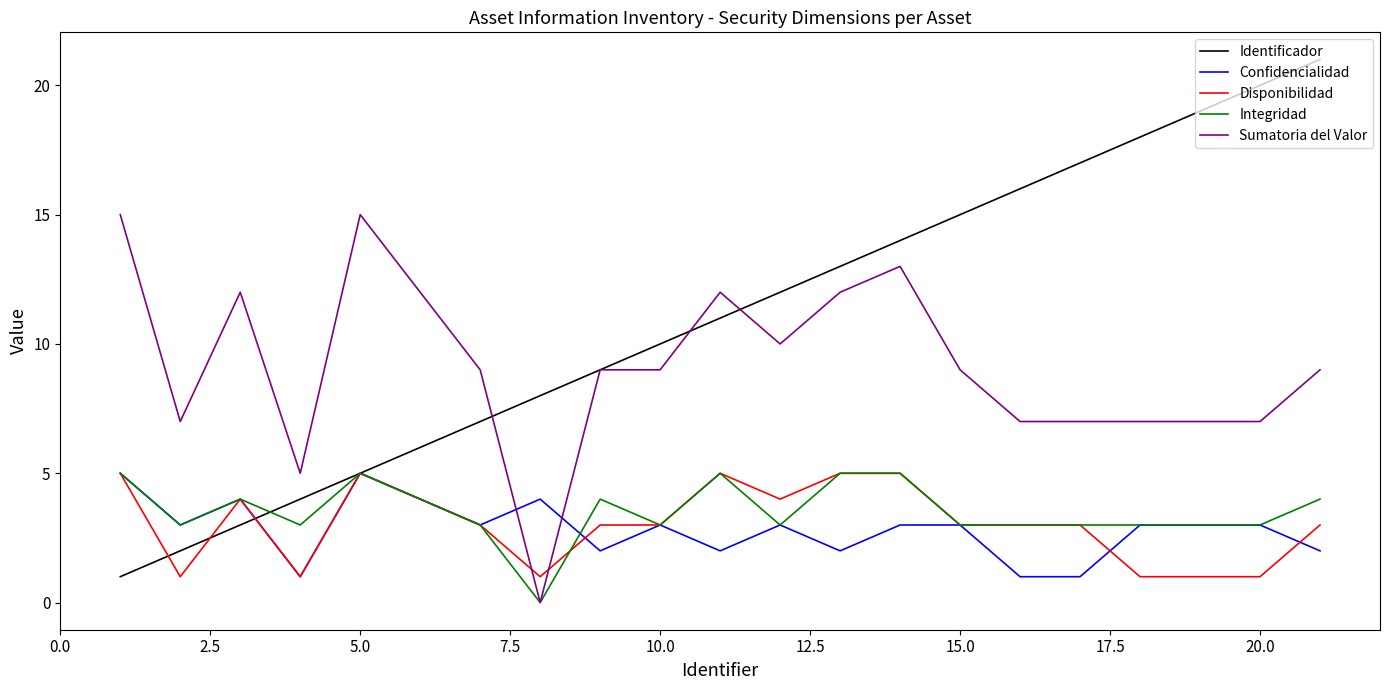

What is the greatest value displayed?

21